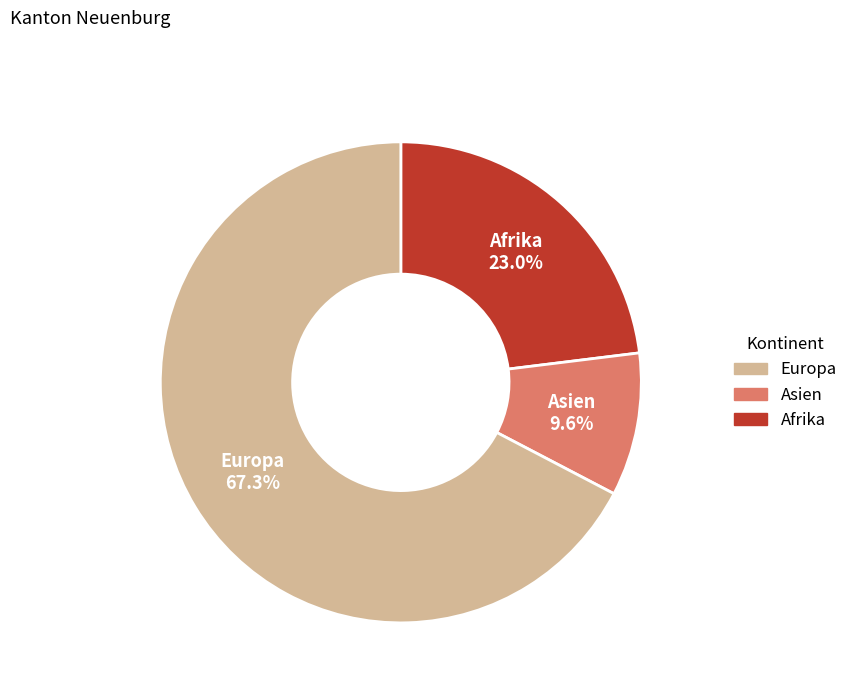

How many slices are in this pie chart?

3